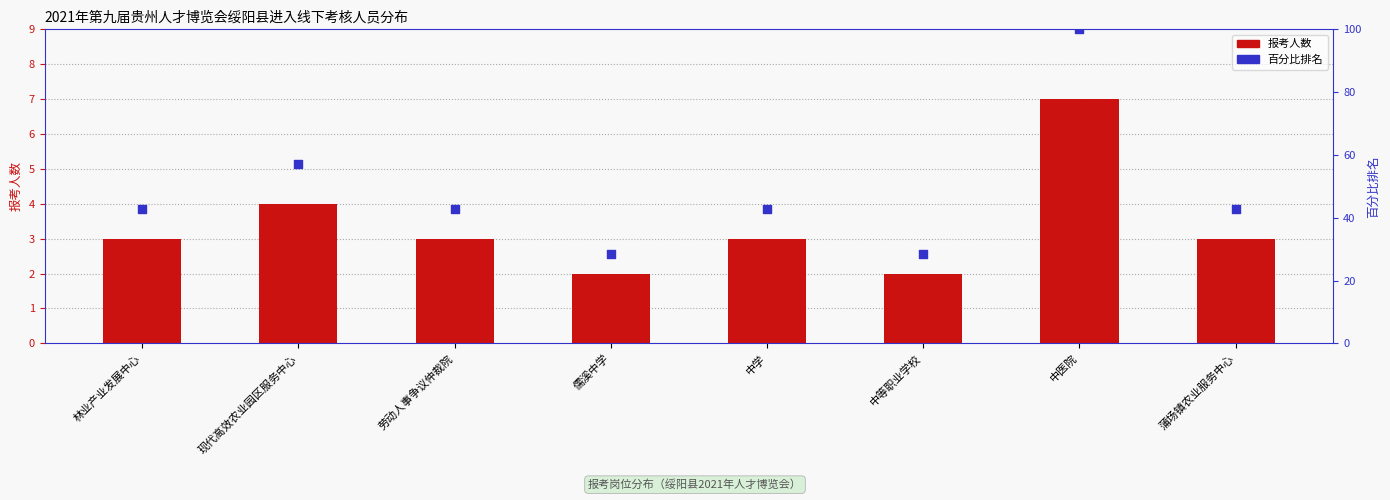

Which series reaches the maximum Y coordinate?

百分比排名